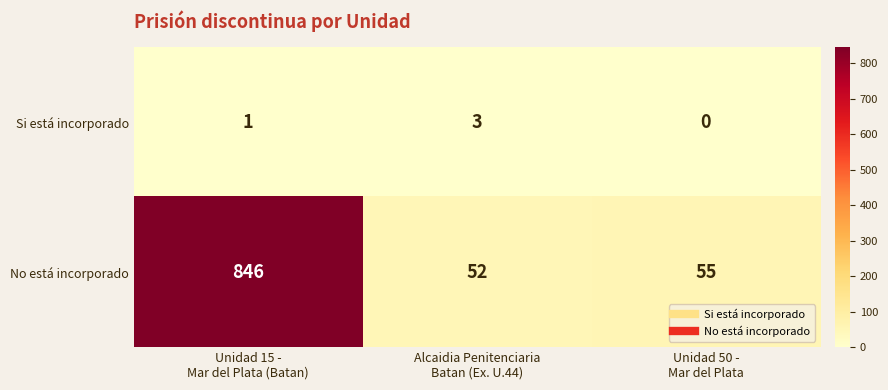

What is the difference between the maximum and minimum values in the No está incorporado series?

794